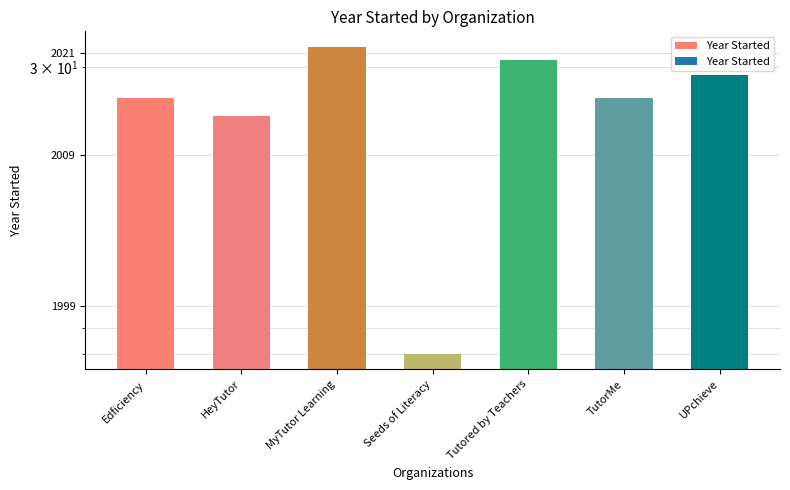

Reading left to right, what are all the values shown in this chart?

Edficiency=26	HeyTutor=24	MyTutor Learning=33	Seeds of Literacy=8	Tutored by Teachers=31	TutorMe=26	UPchieve=29